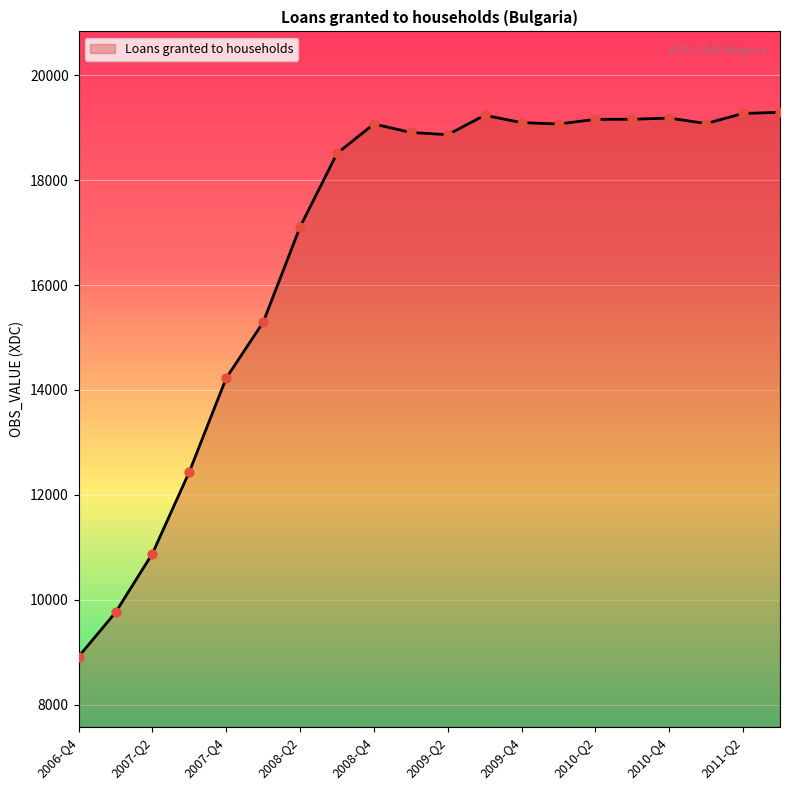

What is the difference between the maximum and minimum values?

10383